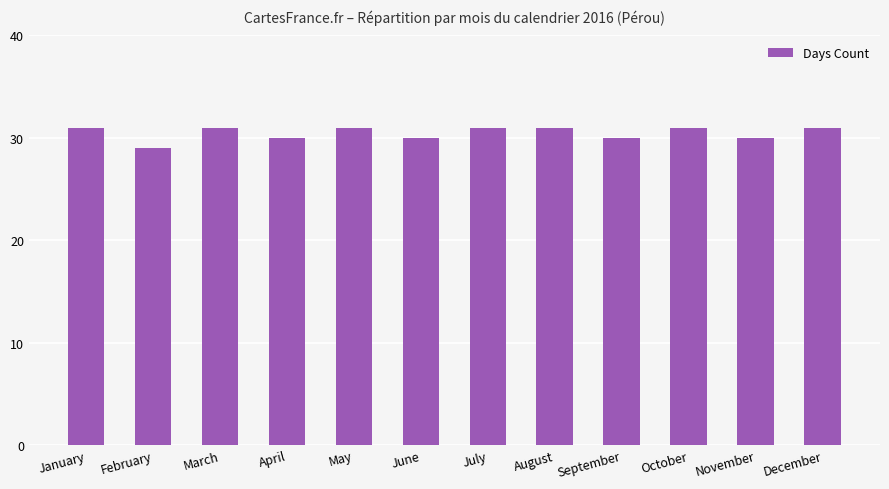

Reading left to right, what are all the values shown in this chart?

31	29	31	30	31	30	31	31	30	31	30	31